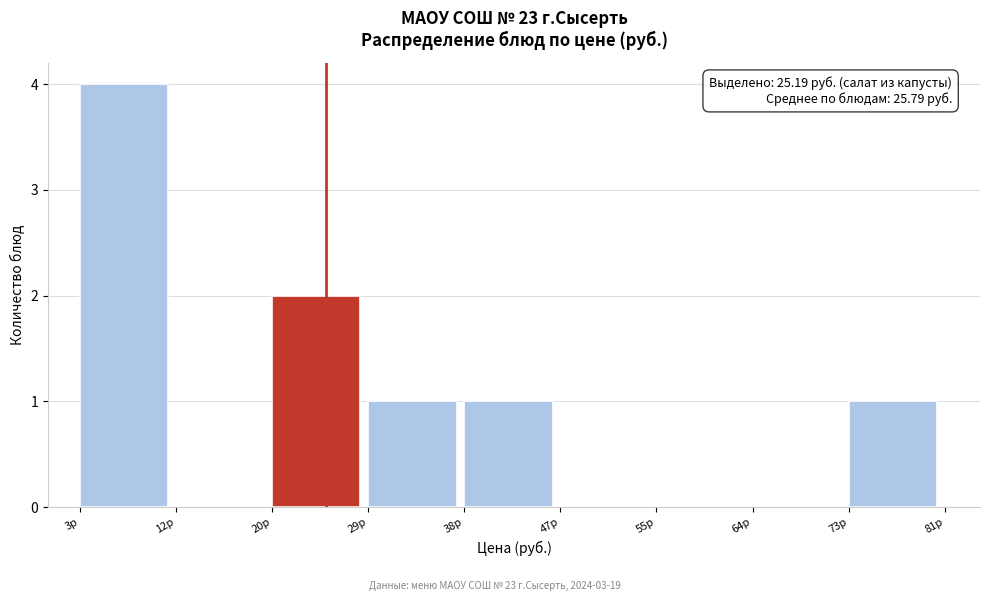

Which range on the x-axis has the tallest bar?

3 to 12